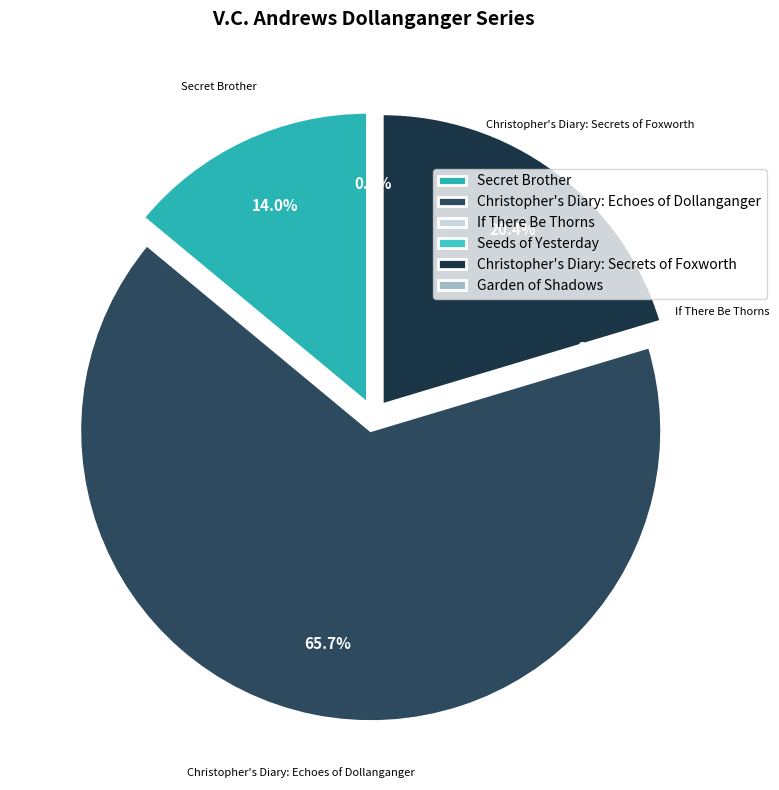

Does Christopher's Diary: Echoes of Dollanganger account for over 50% of the chart?

Yes